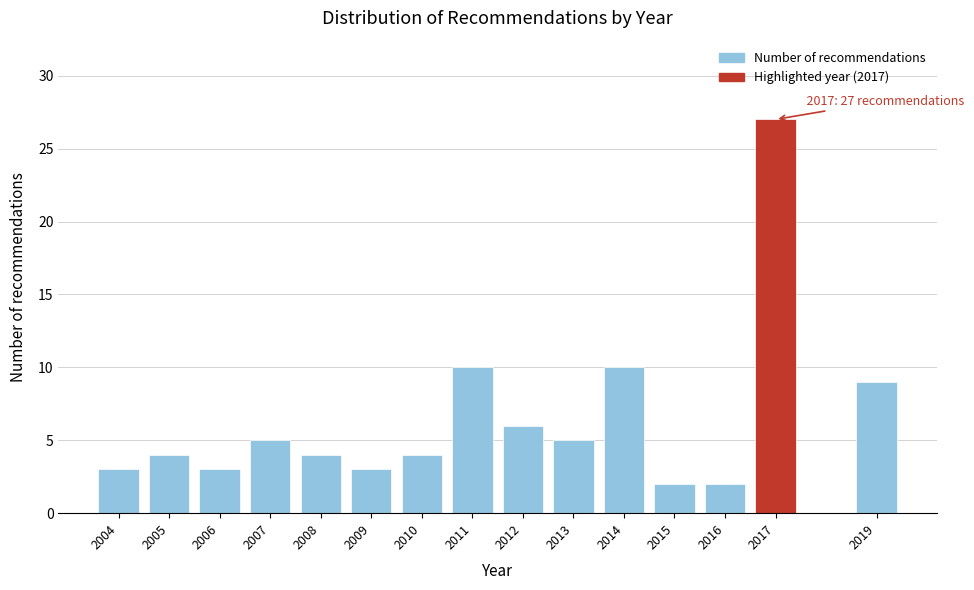

Reading right to left, transcribe all the data shown in this chart.

2019=9	2017=27	2016=2	2015=2	2014=10	2013=5	2012=6	2011=10	2010=4	2009=3	2008=4	2007=5	2006=3	2005=4	2004=3